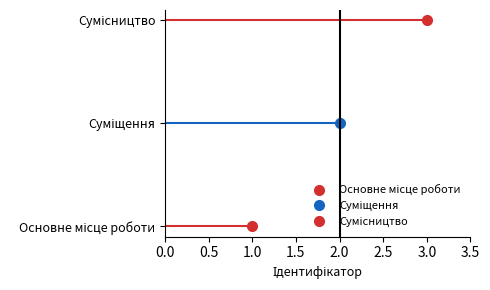

What is the label of the 2nd point from the left?

Суміщення